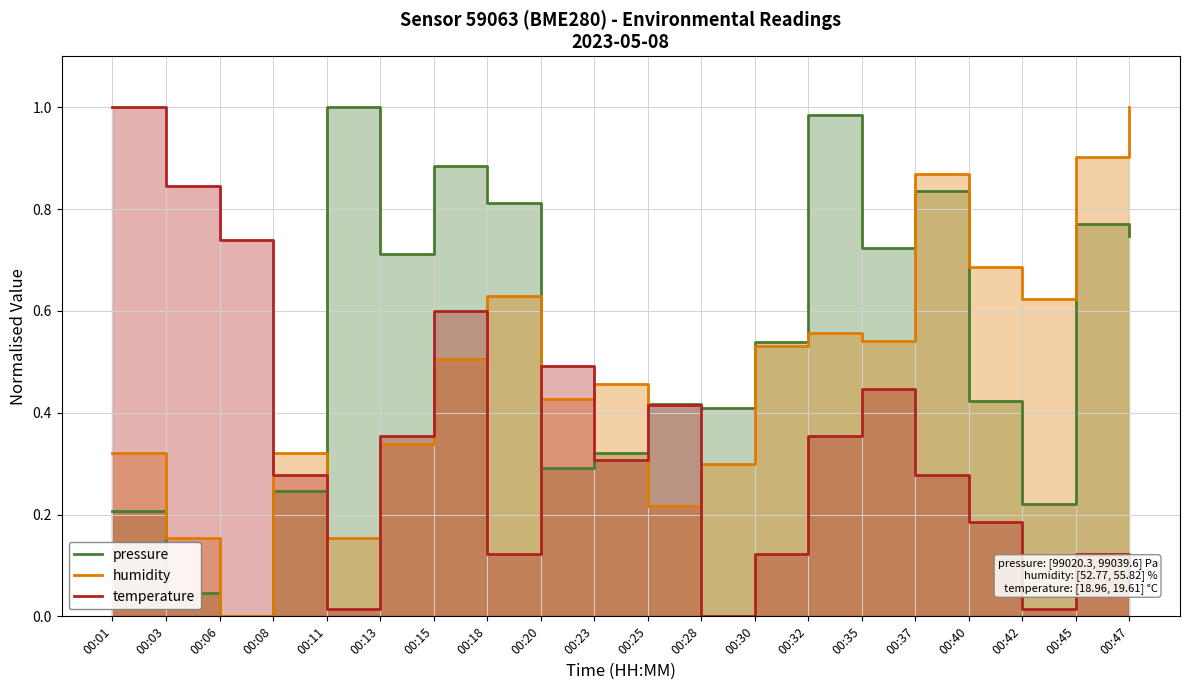

At which category does temperature reach its first local valley?

00:11